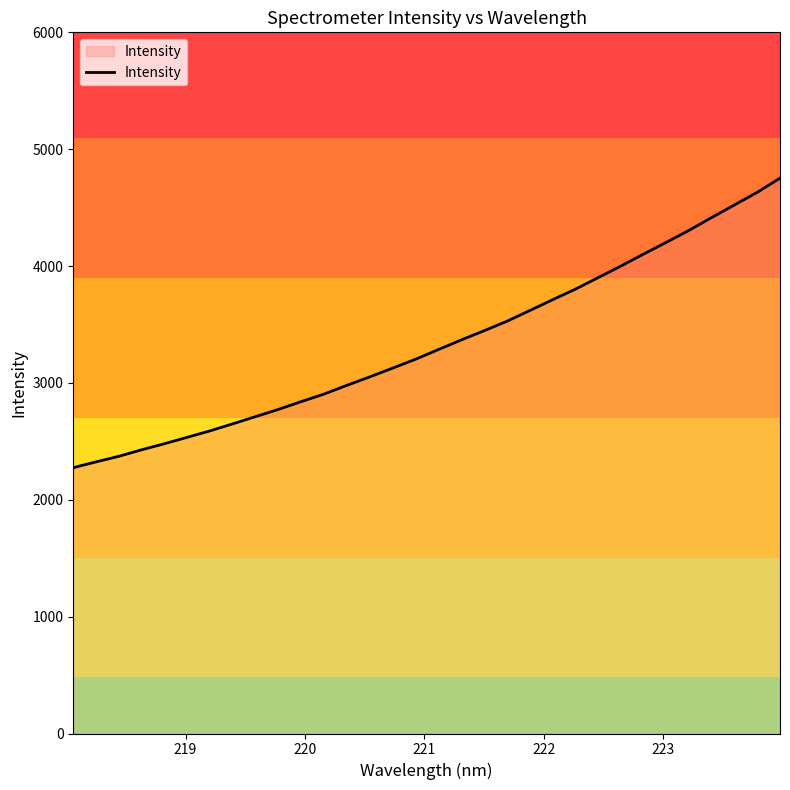

What is the maximum value shown in the chart?

4751.8